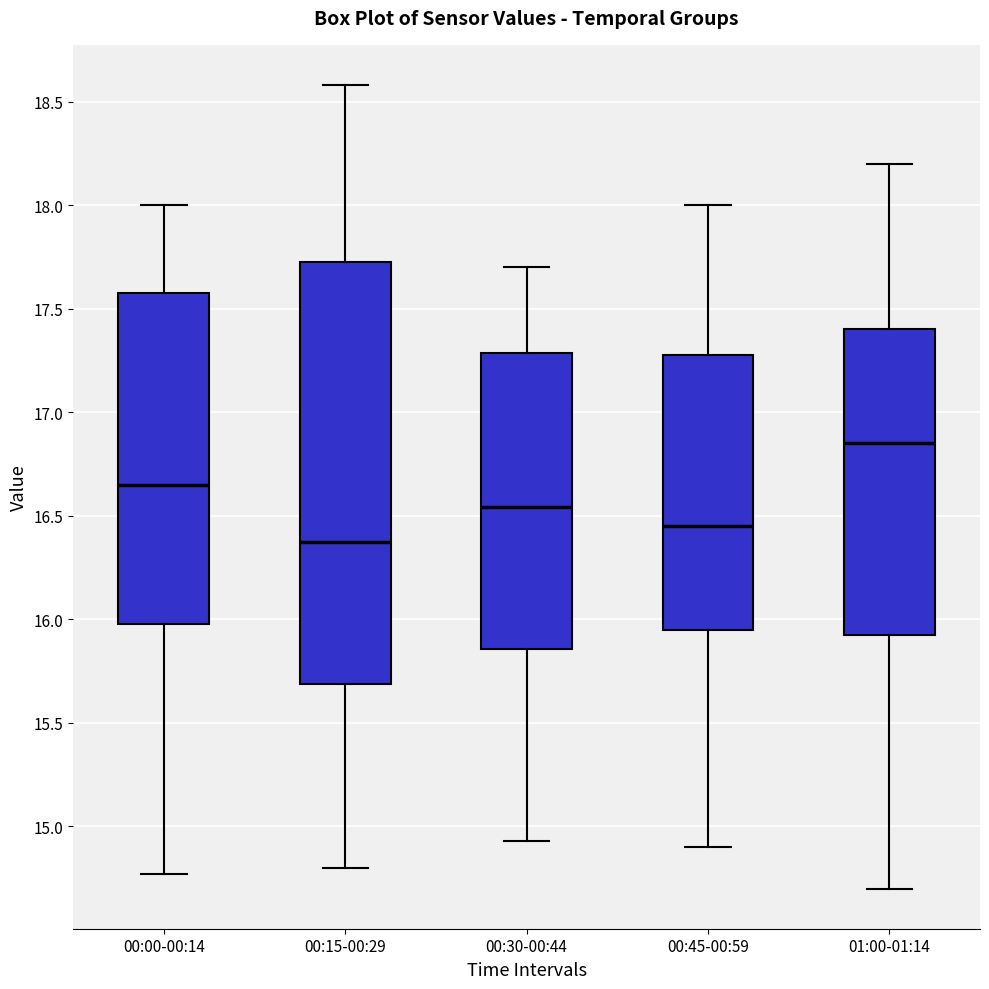

Which box has the highest median line?

01:00-01:14